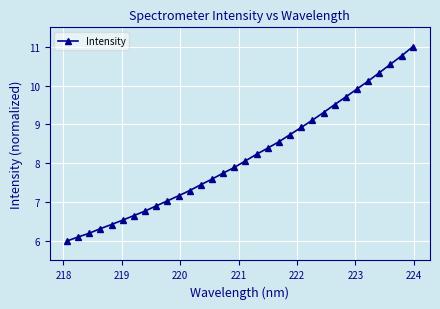

What is the greatest value displayed?

11.0